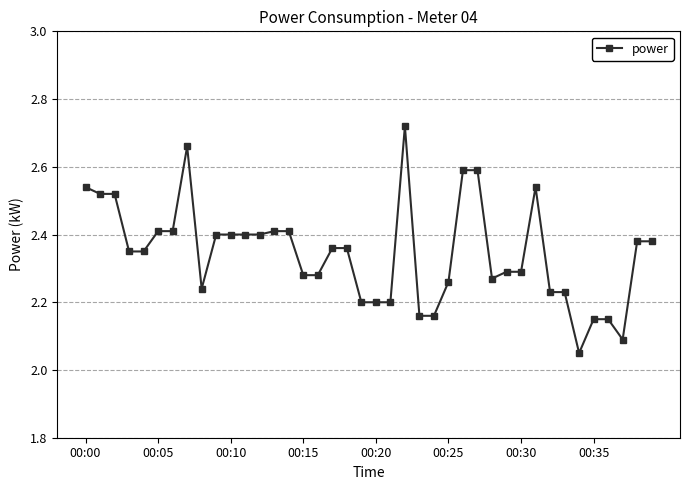

What is the difference between the maximum and minimum values?

0.7